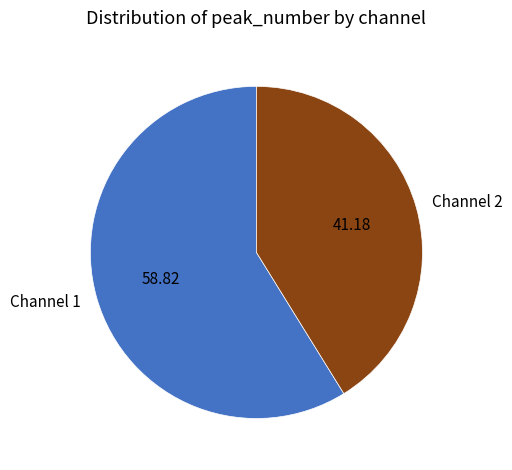

Combined, do Channel 2 and Channel 1 account for over 50%?

Yes